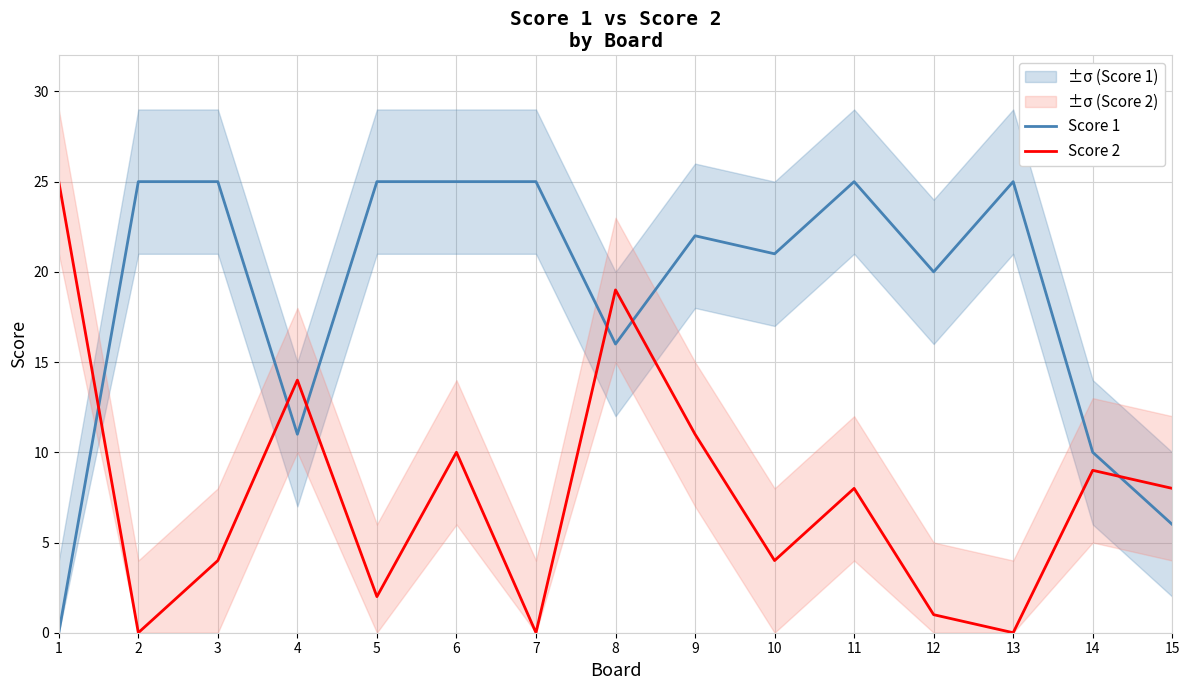

At which category is the sum across all series the highest?

6